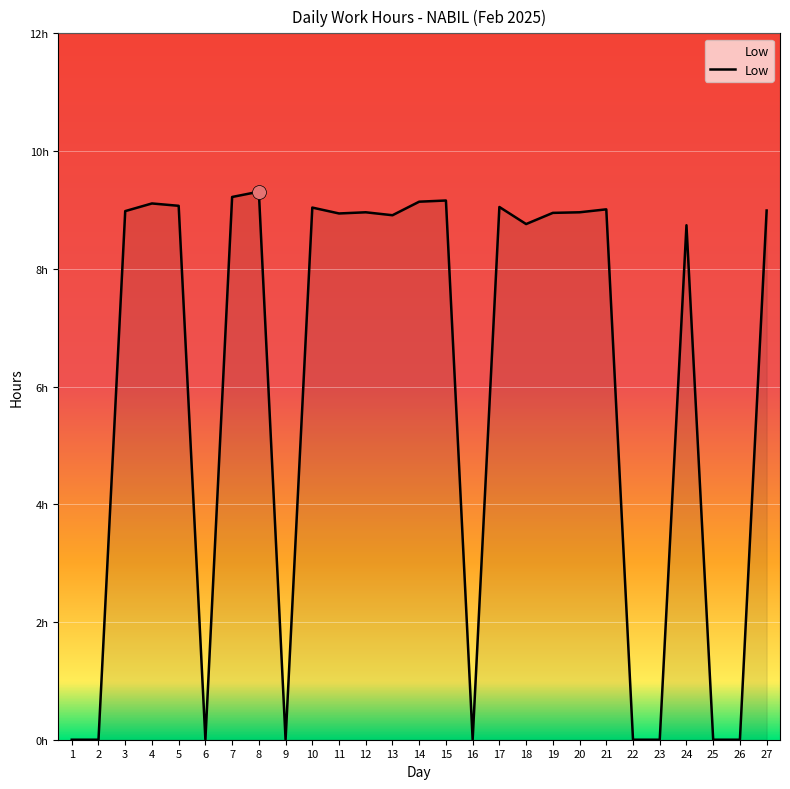

What is the difference between the values at 22 and 15?

9.2